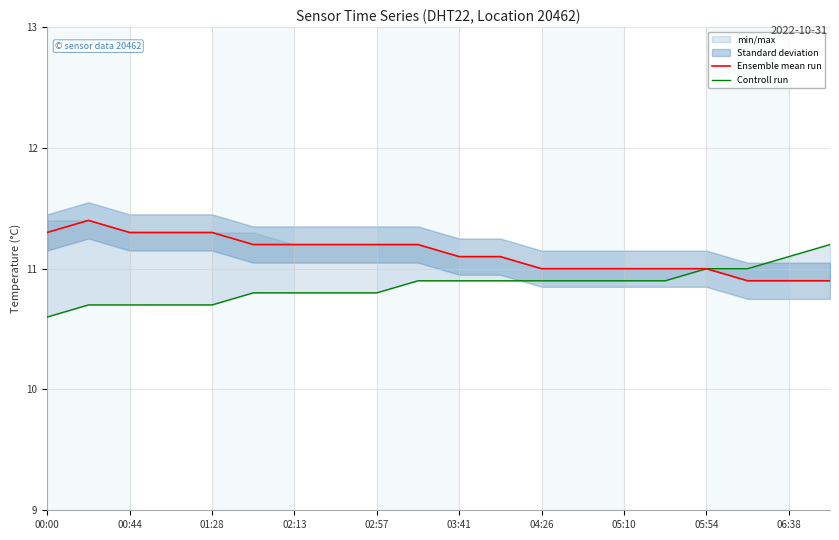

What is the difference between the maximum and minimum values in the Ensemble mean run series?

0.5